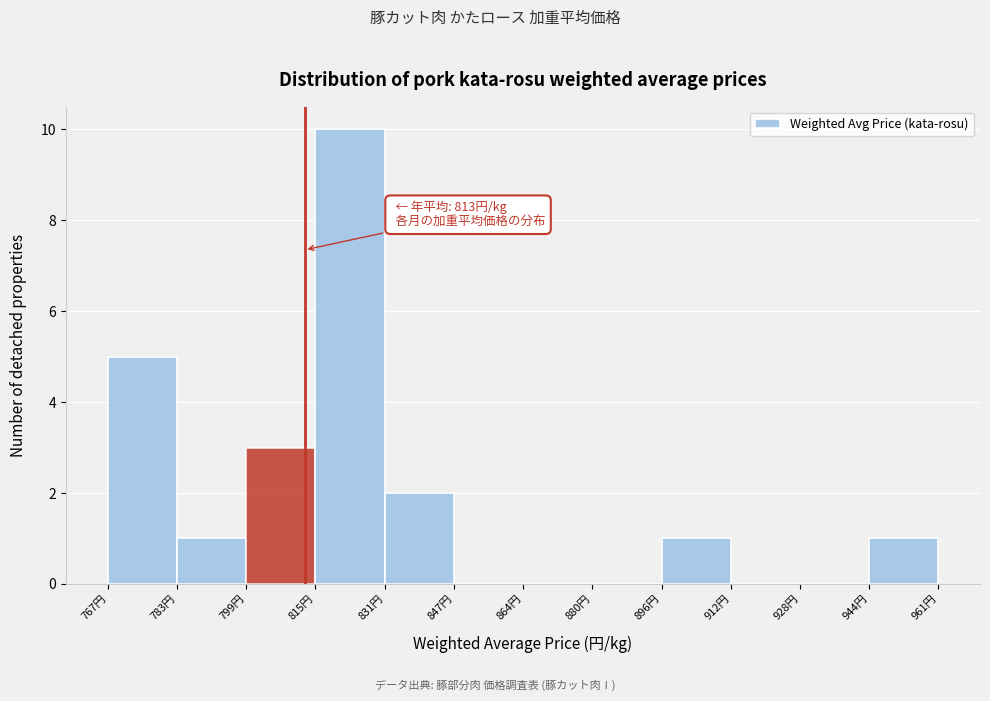

Over which range of the x-axis is the bar tallest?

816 to 832